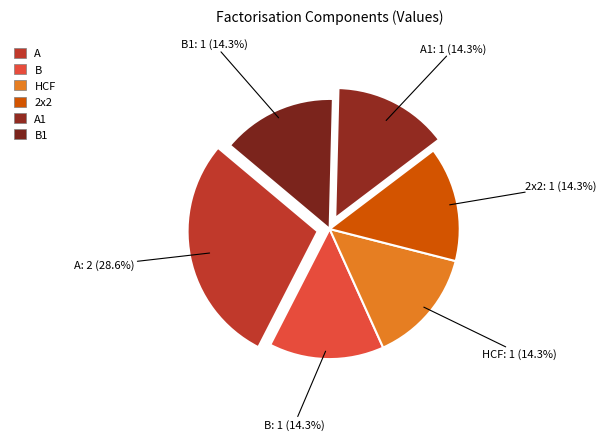

Count the number of slices in the pie.

6